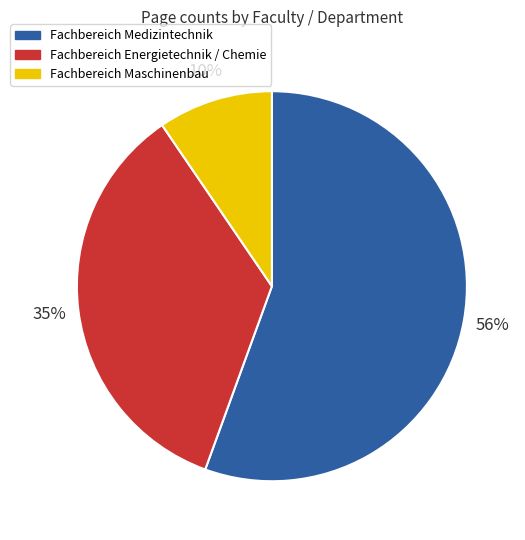

Which has a higher value, Fachbereich Maschinenbau or Fachbereich Medizintechnik?

Fachbereich Medizintechnik